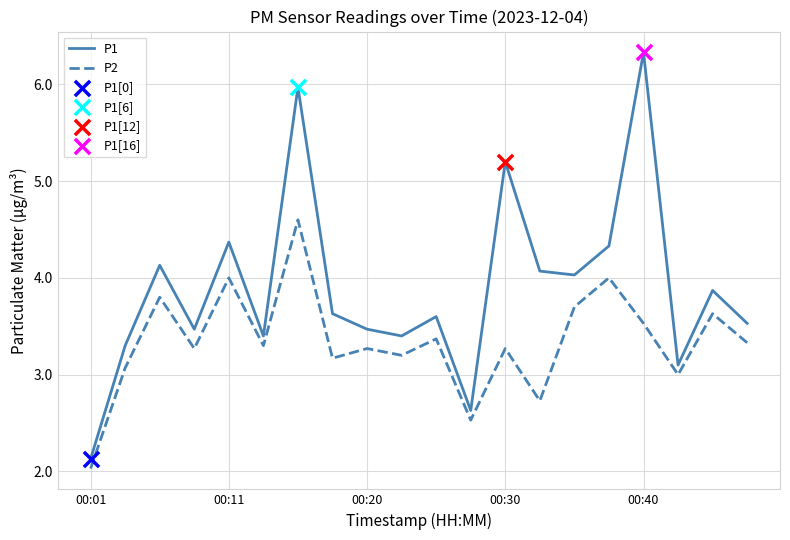

Which series has the largest total across all categories?

P1